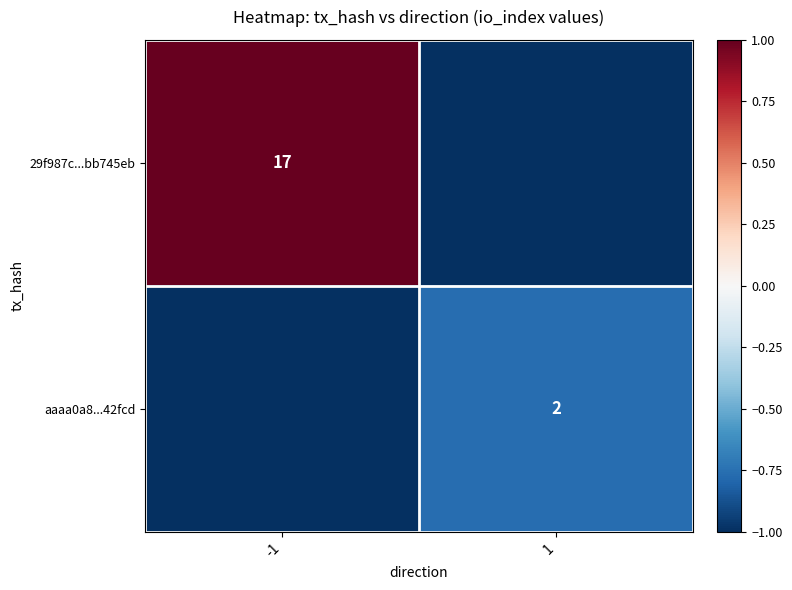

At how many categories does at least one series exceed 0?

1